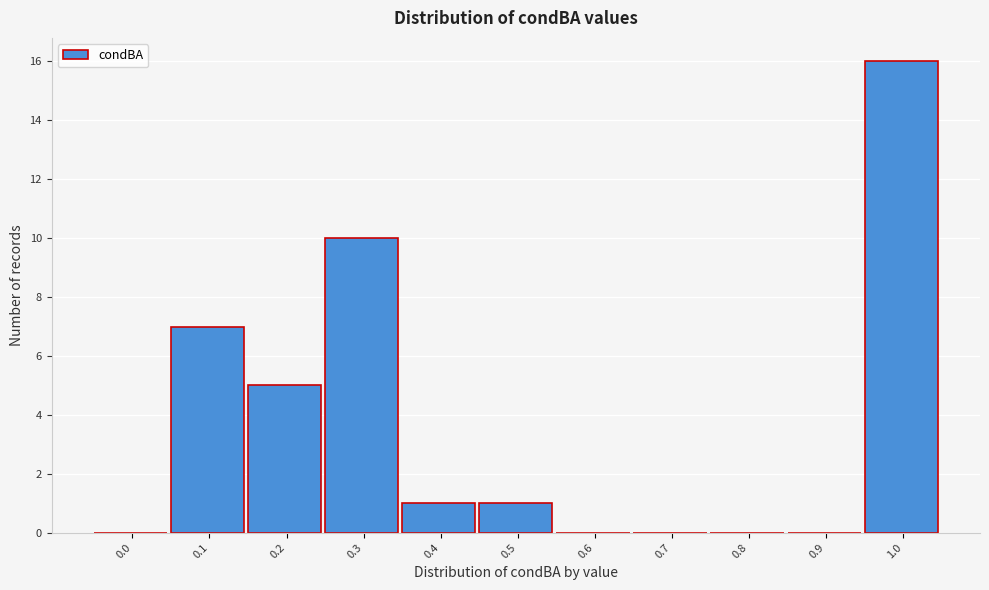

Reading left to right, extract all data points from this chart.

0.0=0	0.1=7	0.2=5	0.3=10	0.4=1	0.5=1	0.6=0	0.7=0	0.8=0	0.9=0	1.0=16